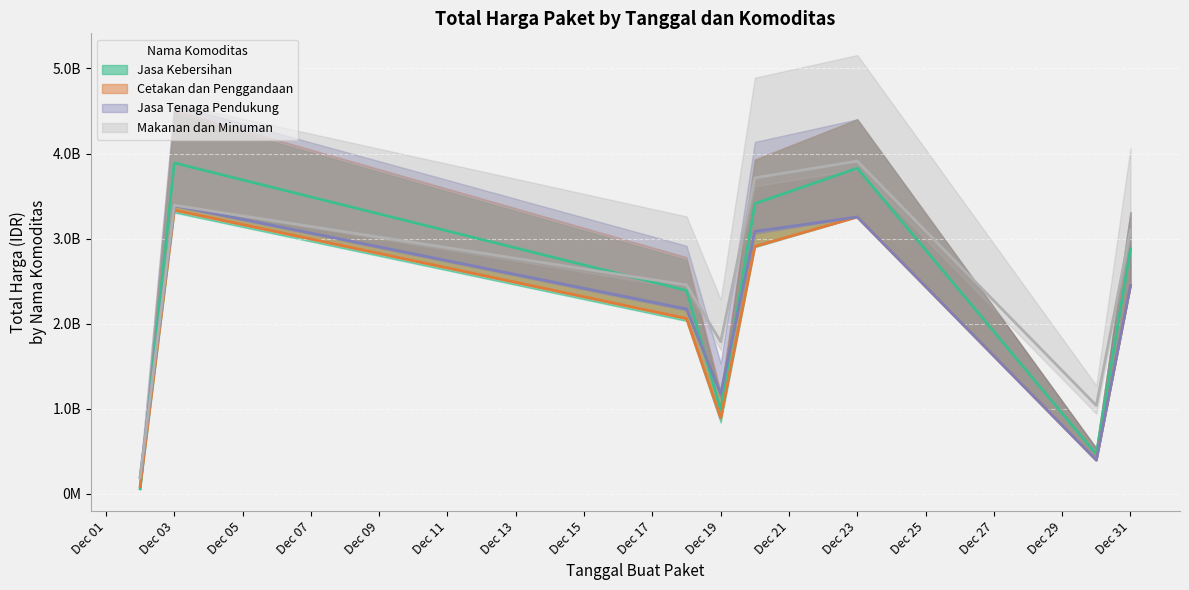

What is the difference between the second highest and second lowest values in the Jasa Kebersihan series?

3363314112